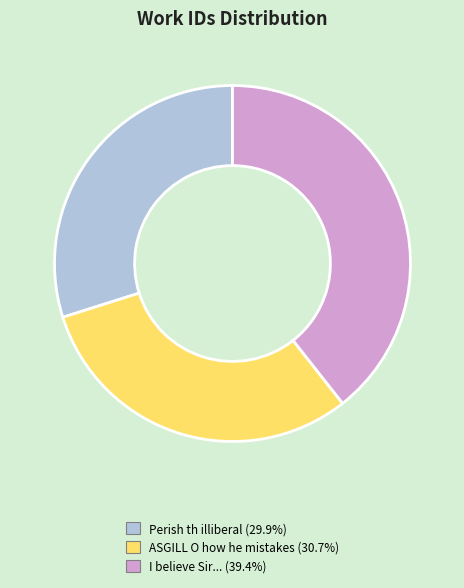

How many slices are in this pie chart?

3